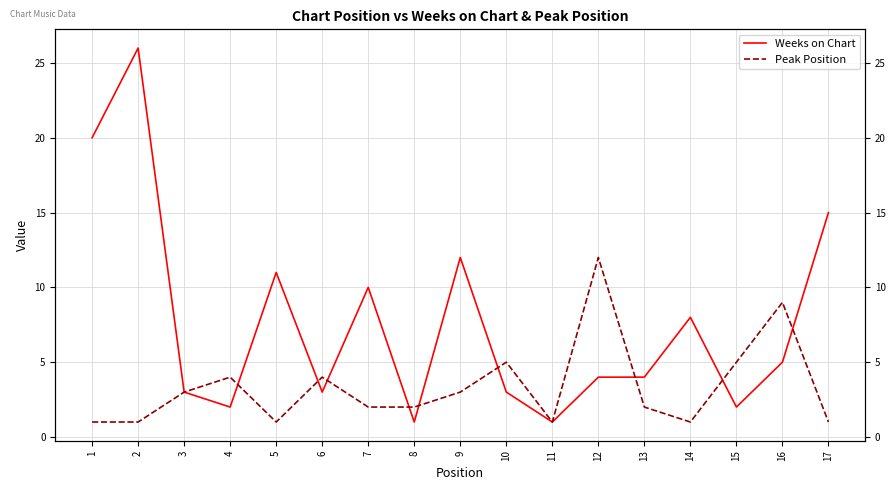

How many values in the Peak Position series are below 2?

6